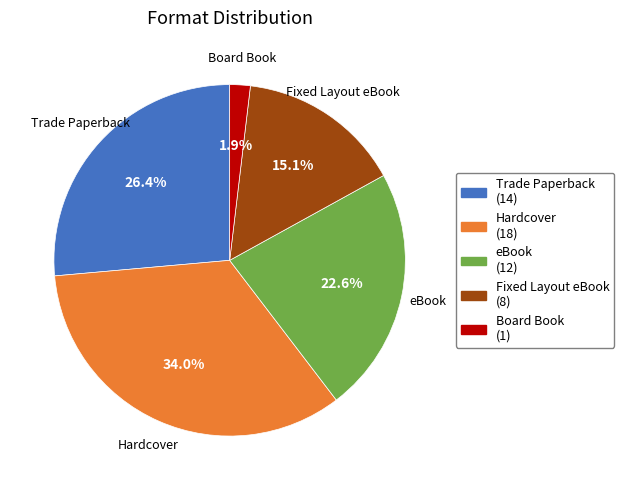

The eBook slice represents 23% of the pie. True or false?

True